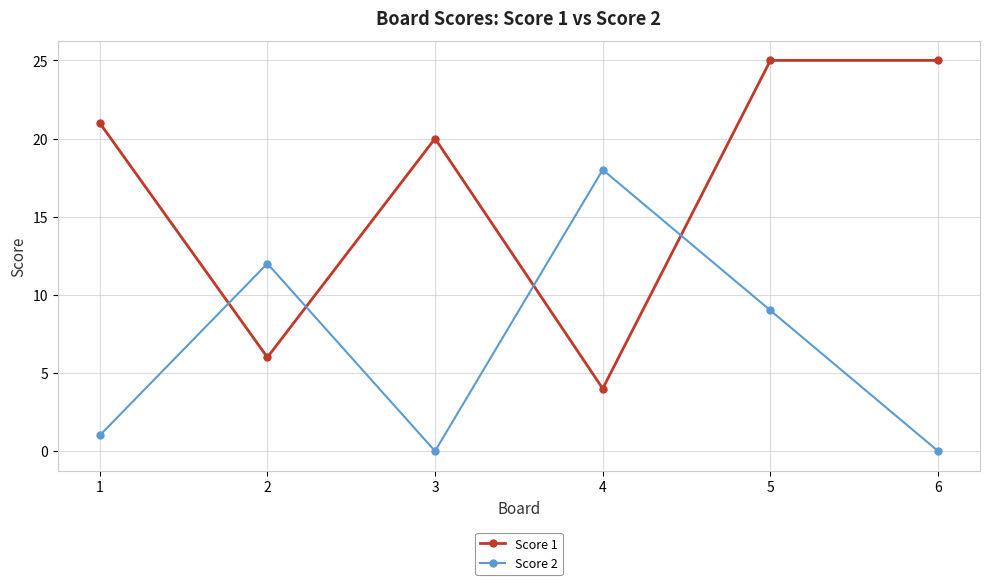

List the series in order of their overall mean, highest first.

Score 1, Score 2